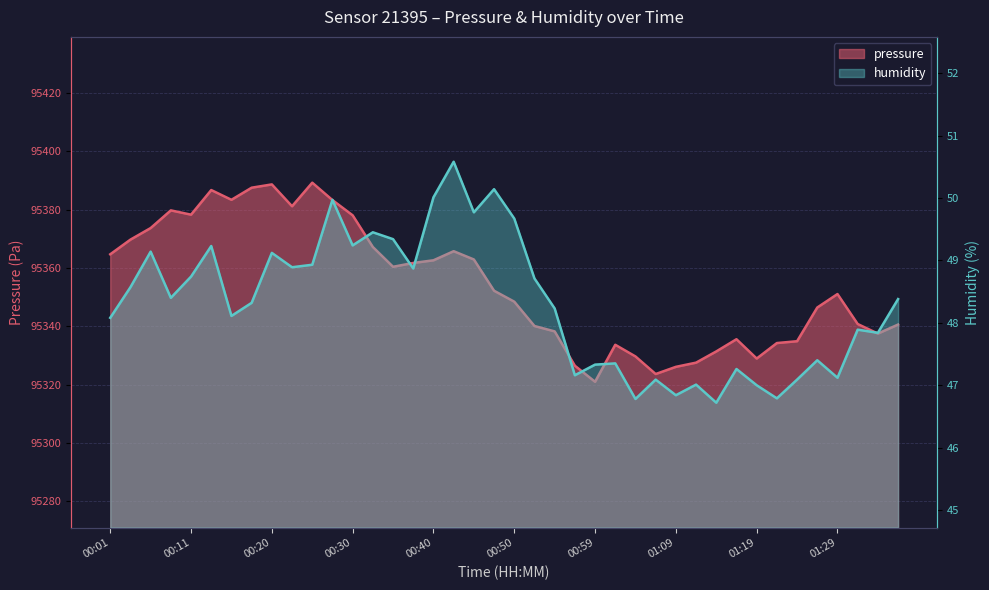

What is the highest value of the humidity series?

50.6